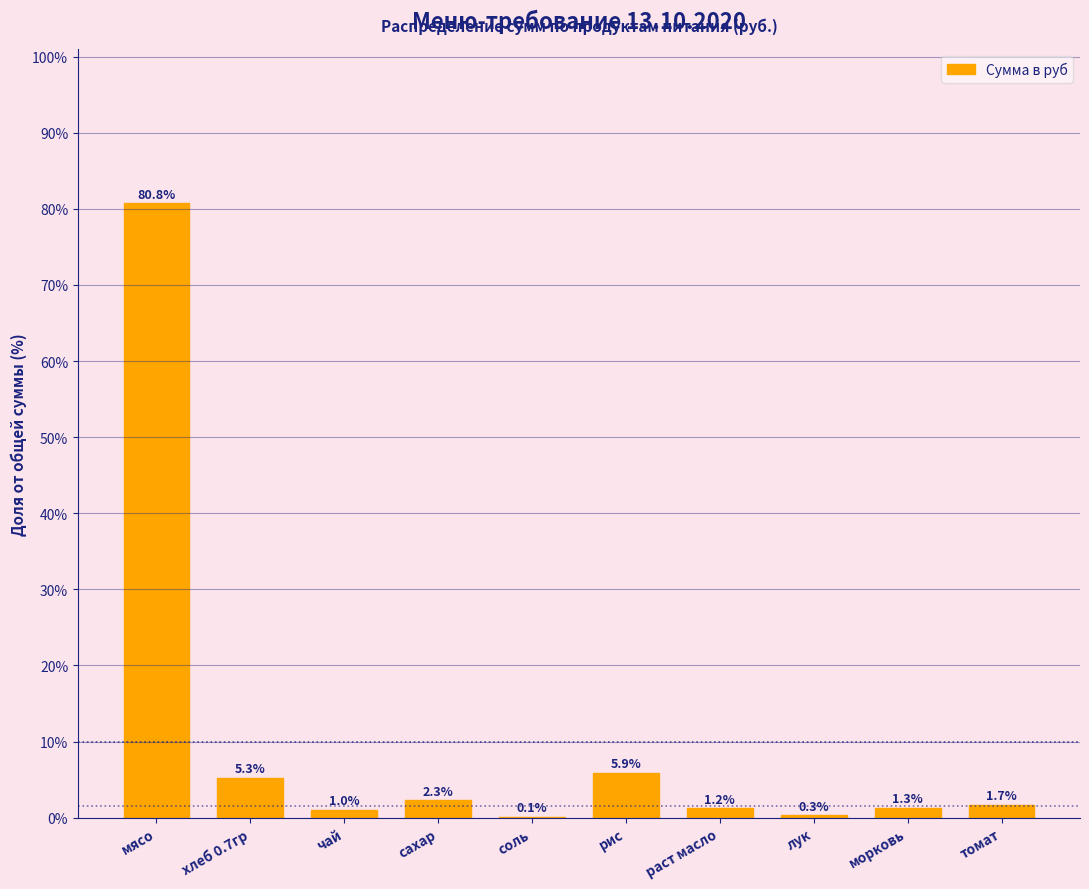

Reading left to right, extract all data points from this chart.

мясо=80.8	хлеб 0.7гр=5.3	чай=1.0	сахар=2.3	соль=0.1	рис=5.9	раст масло=1.2	лук=0.3	морковь=1.3	томат=1.7